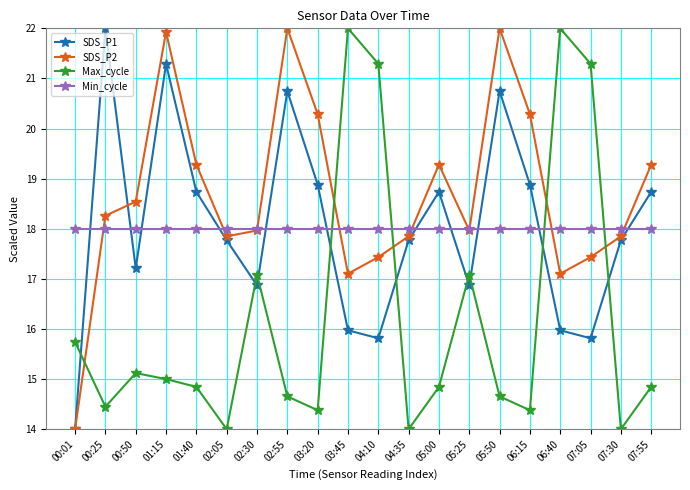

How many intersections are there between Max_cycle and Min_cycle?

4